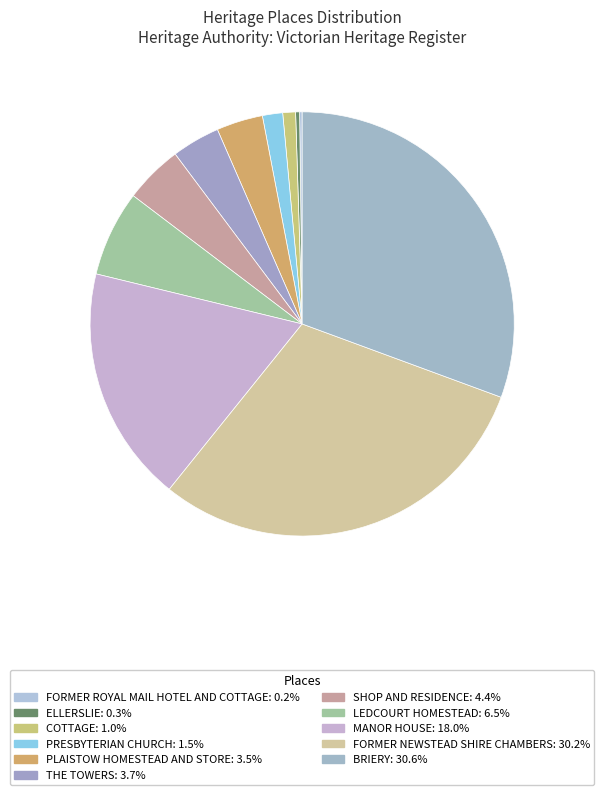

Count the number of slices in the pie.

11